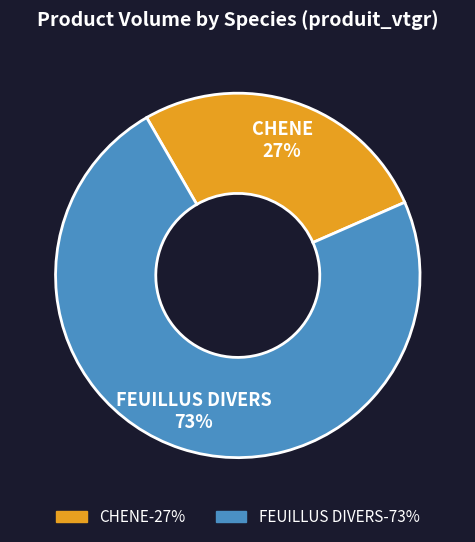

What is the largest slice in the pie chart?

FEUILLUS DIVERS